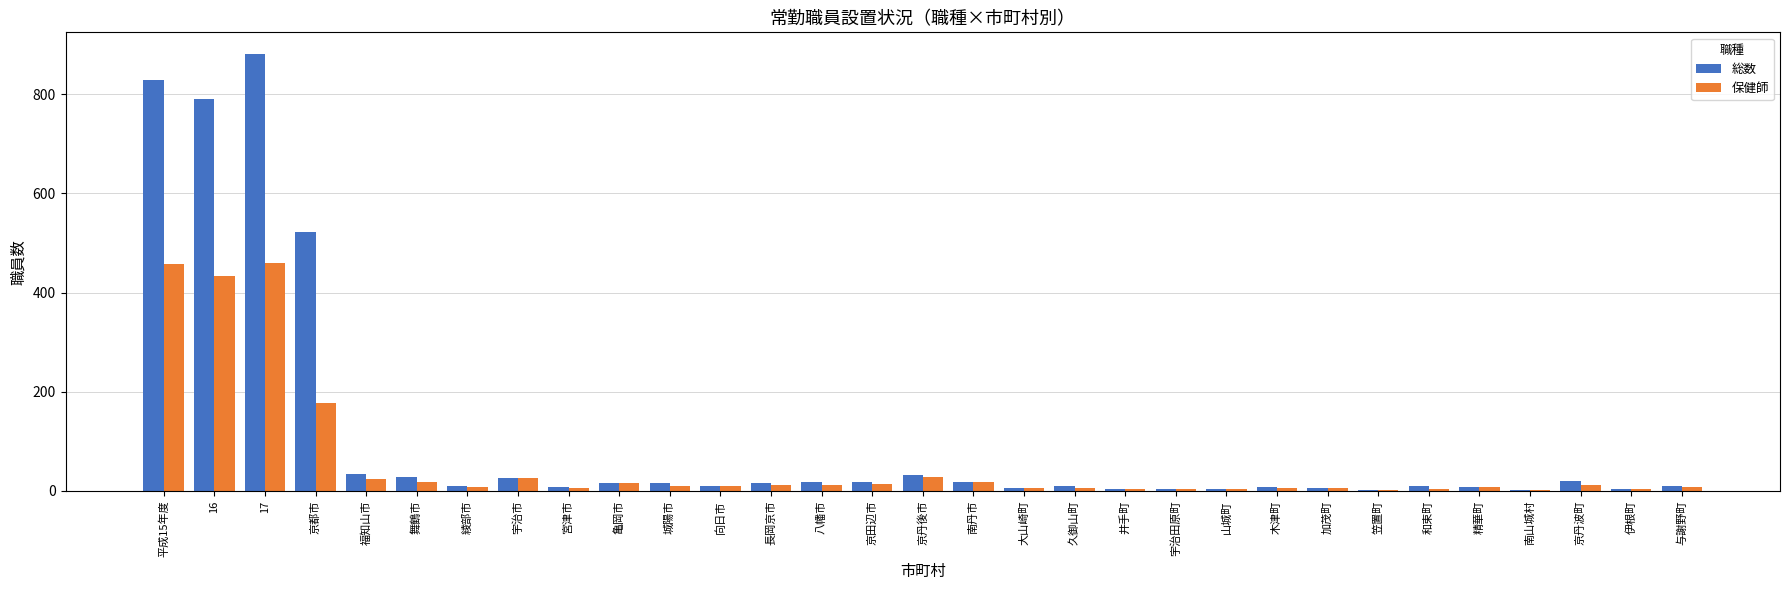

Which series changed the most between 京都市 and 井手町?

総数